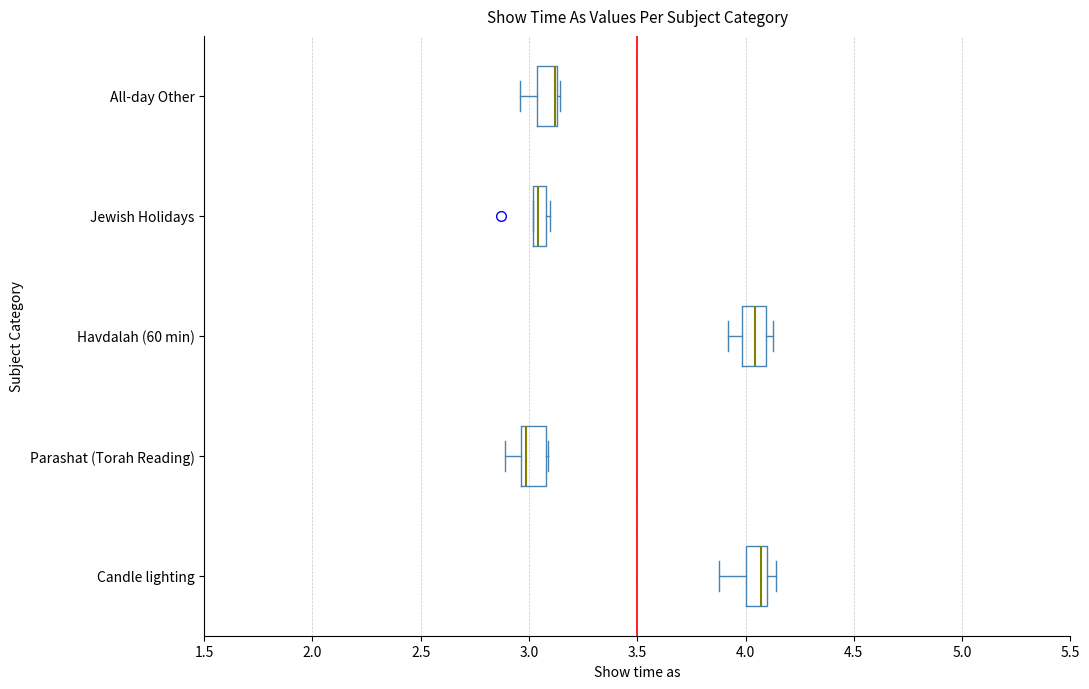

Where does the median line of the box for Parashat (Torah Reading) sit on the x-axis? The values are not printed on the chart, so give them approximately, as read against the axis.

3.00